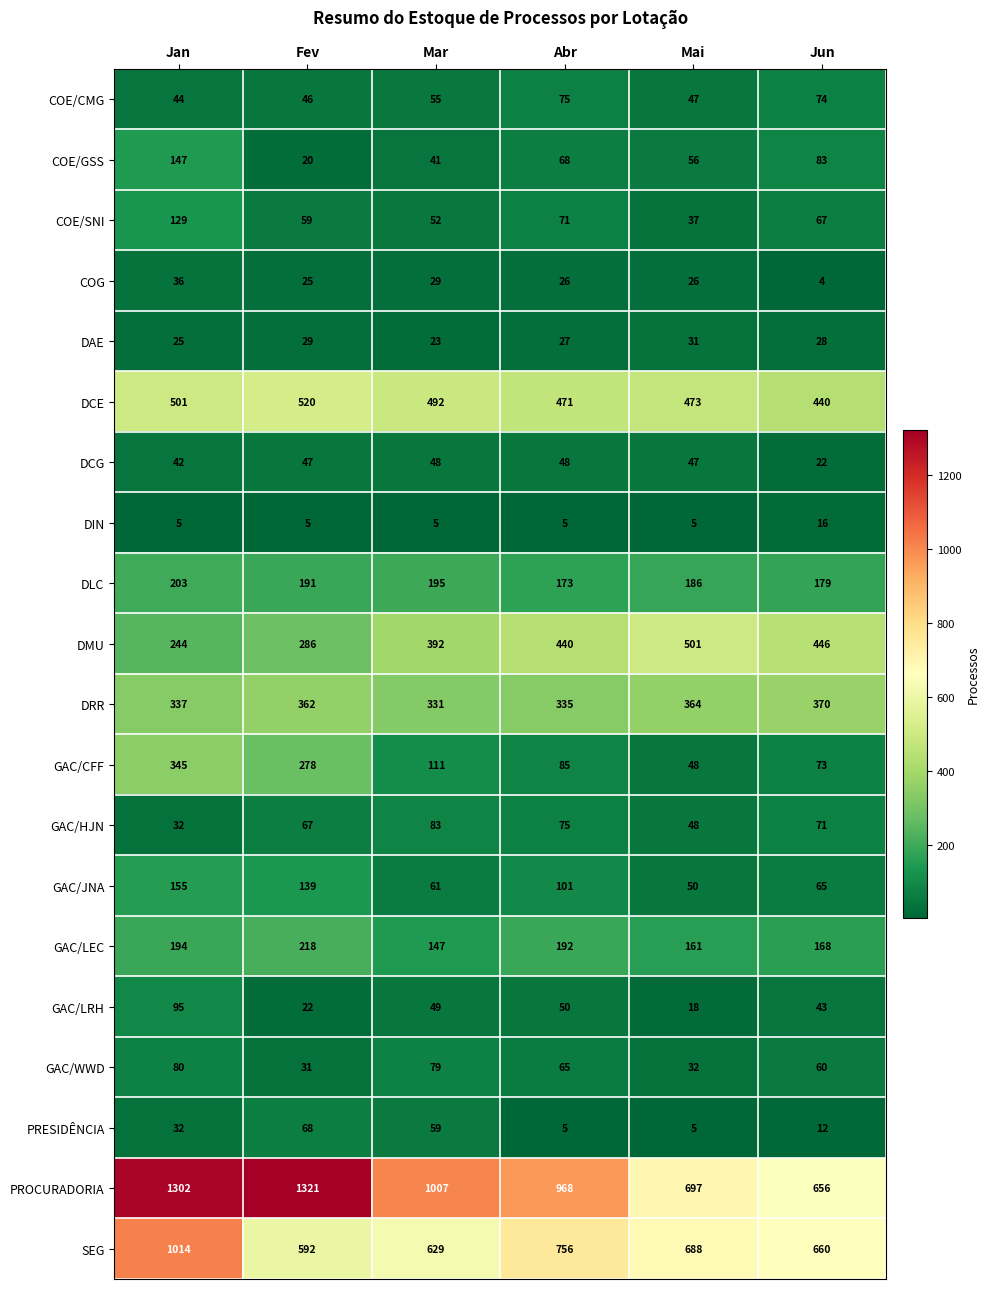

The value of GAC/HJN at Jan is 32. True or false?

True